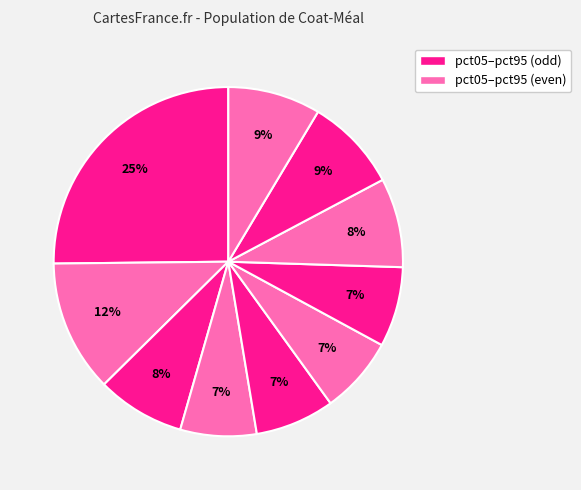

How many segments does this pie chart have?

10